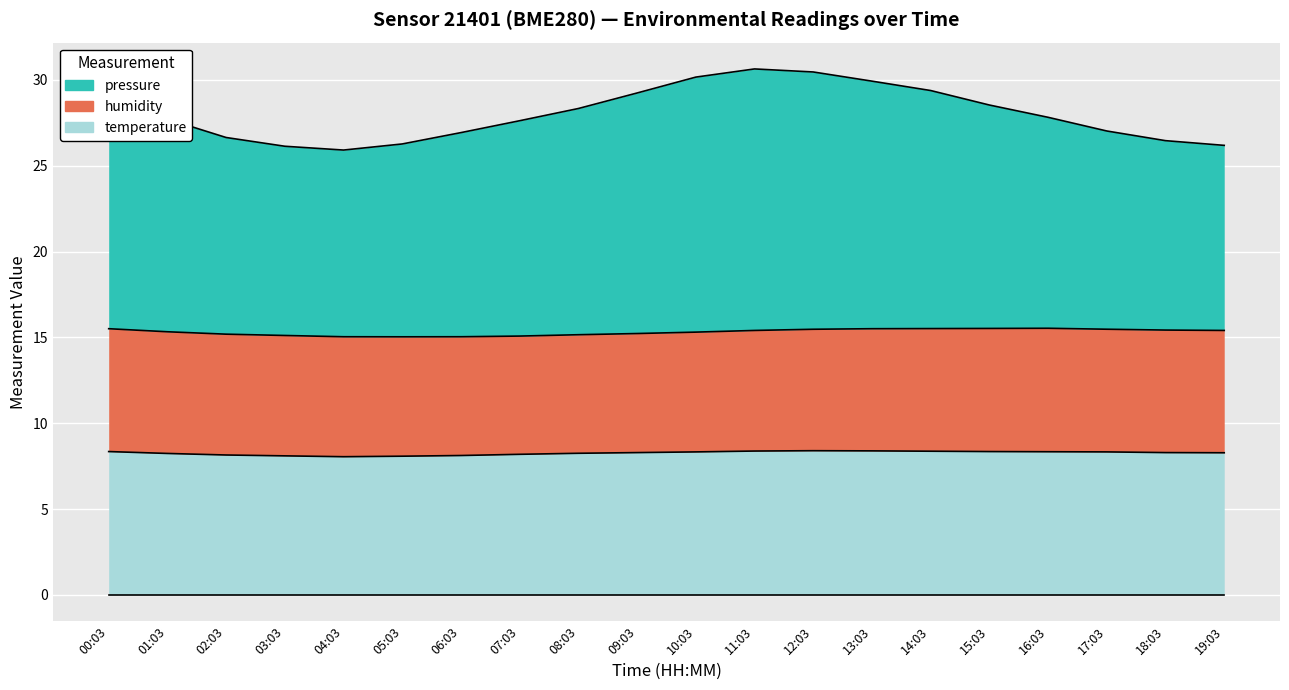

Where does the pressure series first go above 27?

00:03